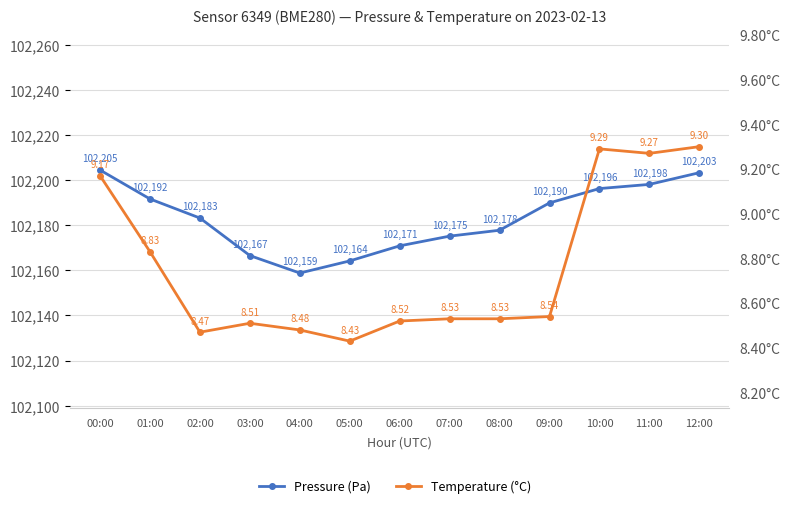

Is the value of Pressure (Pa) at 04:00 greater than the value of Temperature (°C) at 02:00?

Yes